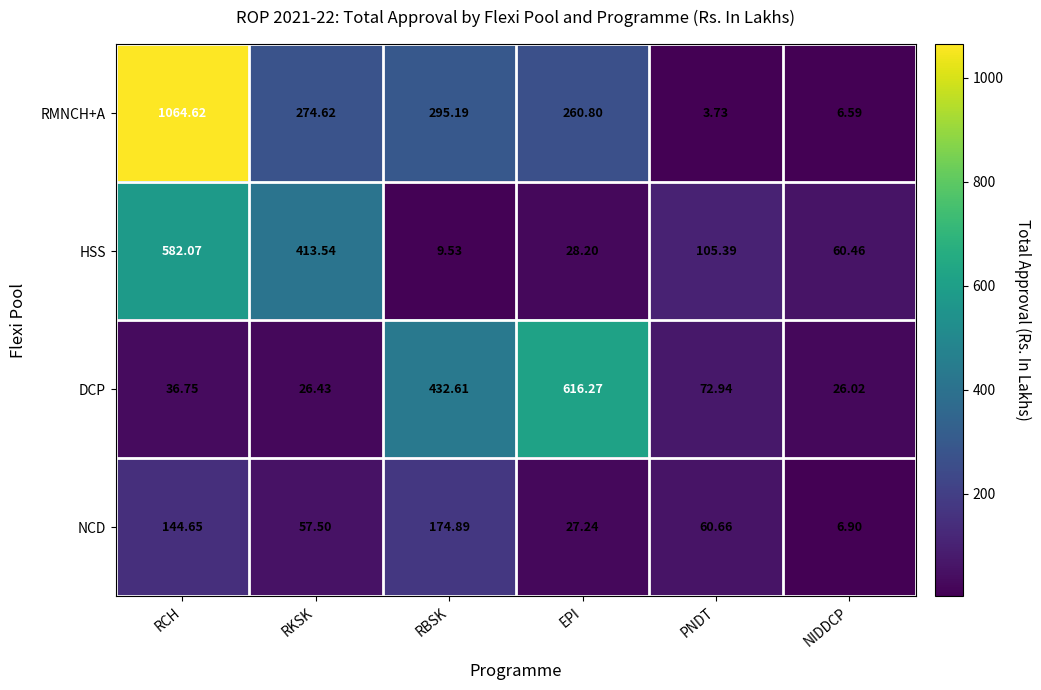

At which label is HSS closest to 295?

RKSK